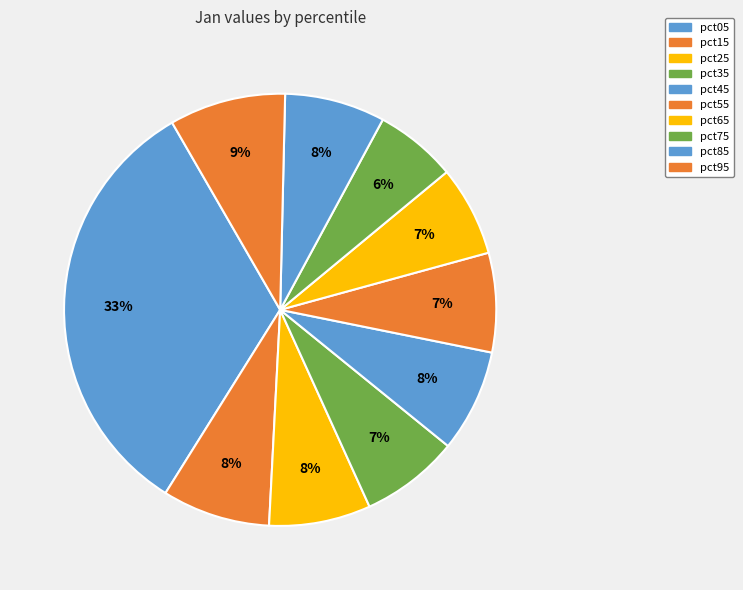

Which category has the smallest portion of the pie?

pct75